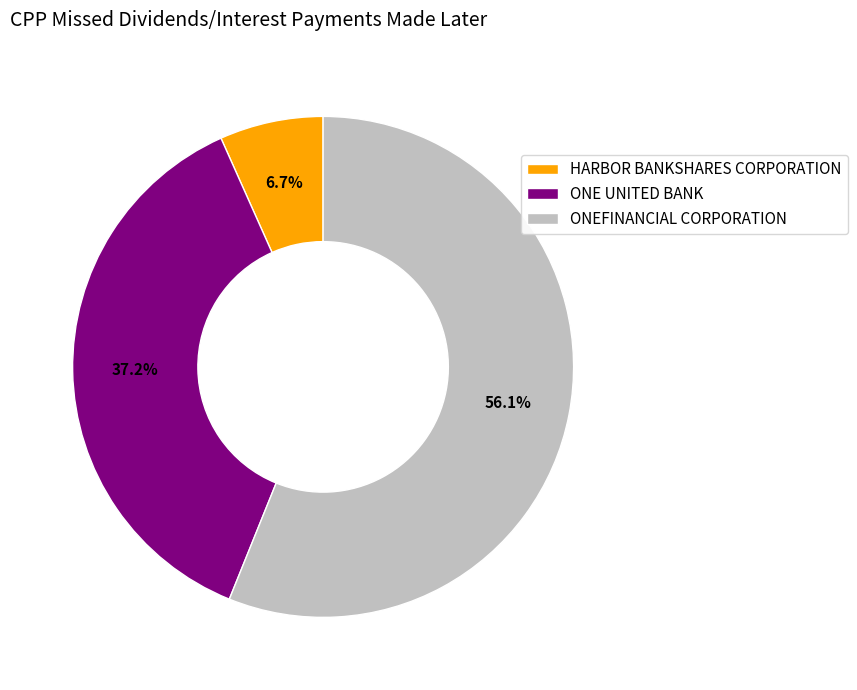

Combined, what portion of the pie is ONE UNITED BANK and ONEFINANCIAL CORPORATION?

93.3%